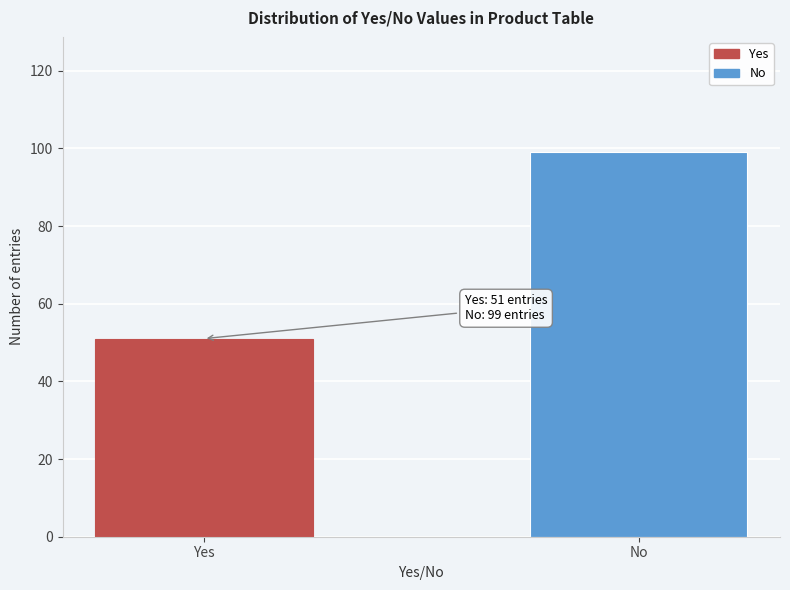

Reading right to left, what are all the values shown in this chart?

99	51